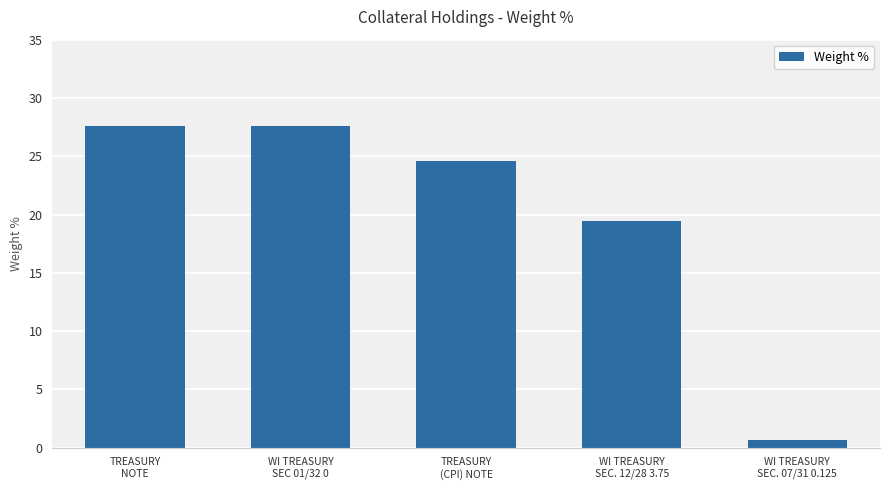

What is the label of the 3rd bar from the right?

TREASURY
(CPI) NOTE